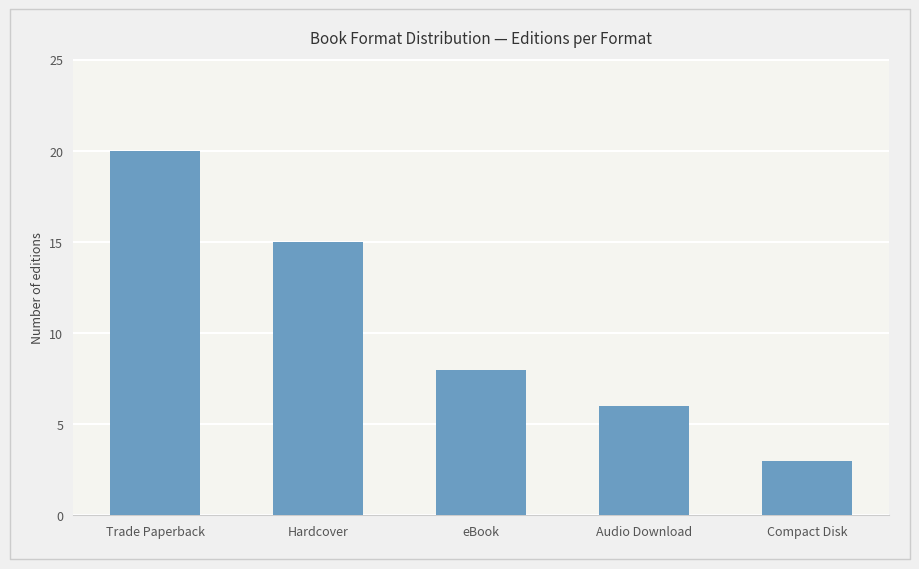

Rank the categories by value from highest to lowest.

Trade Paperback, Hardcover, eBook, Audio Download, Compact Disk